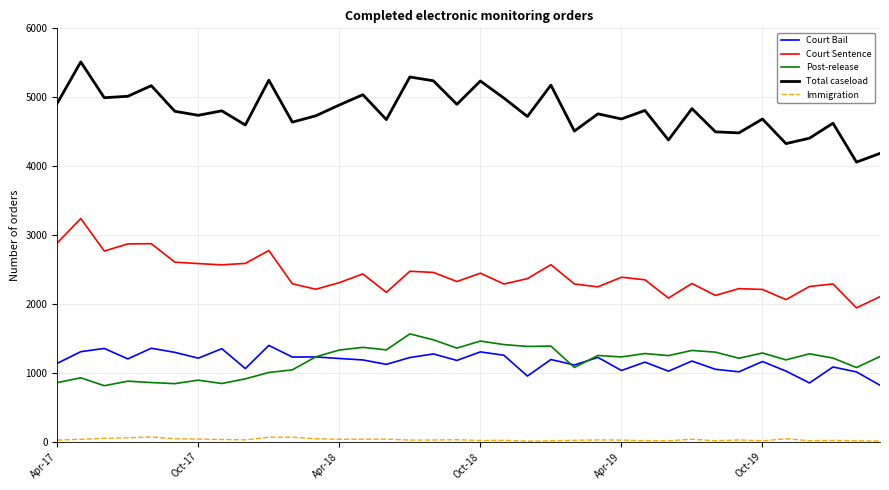

What is the sum of all Court Bail values?

41821